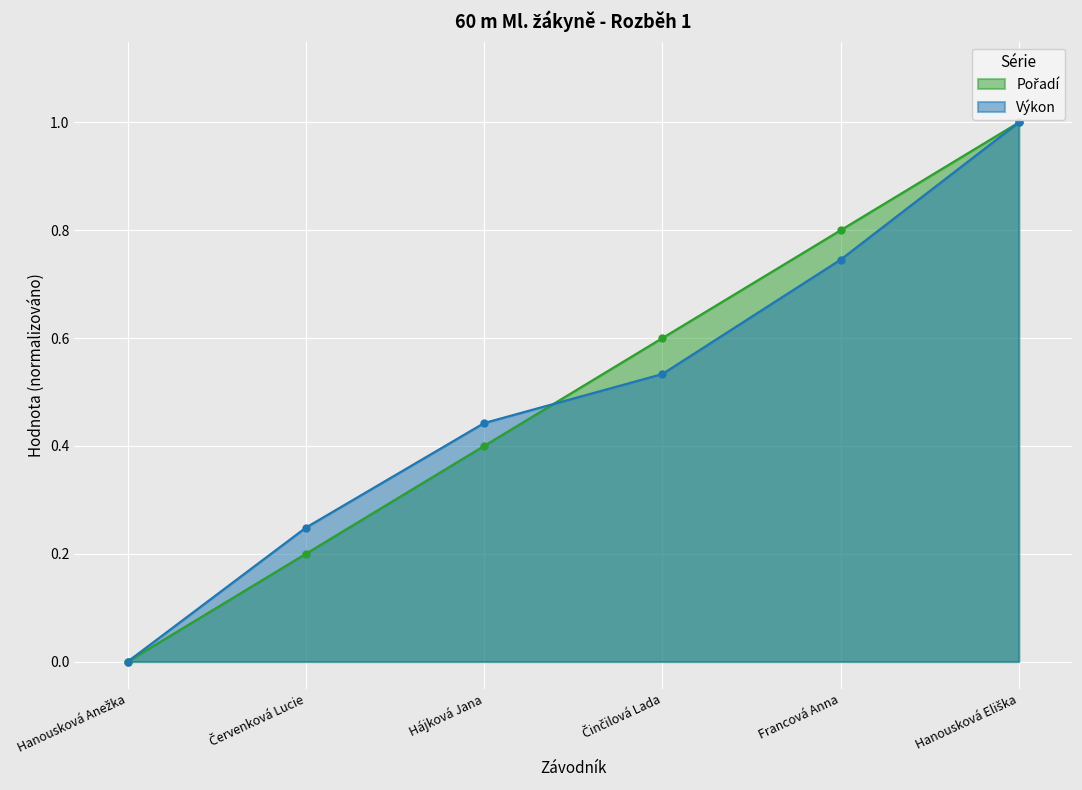

Which category has the highest value across all series?

Hanousková Eliška